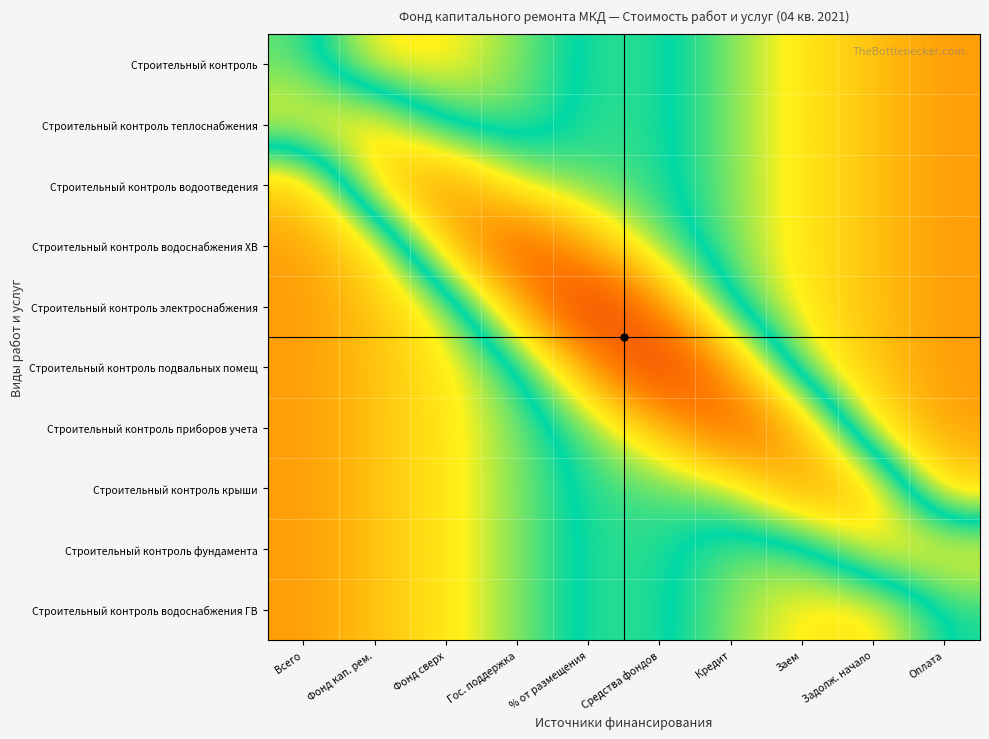

Between Фонд кап. рем. and % от размещения, which series saw the biggest shift?

Строительный контроль электроснабжения